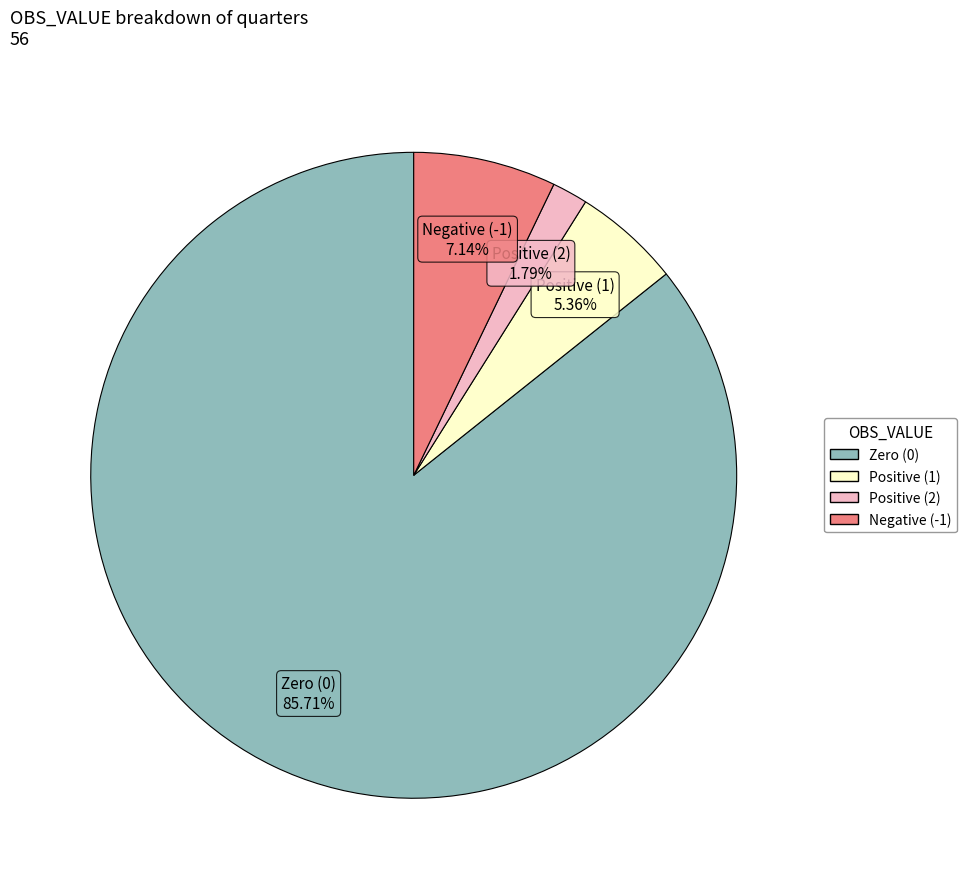

Approximately how many times larger is the value at Zero (0) compared to Negative (-1)?

12.0